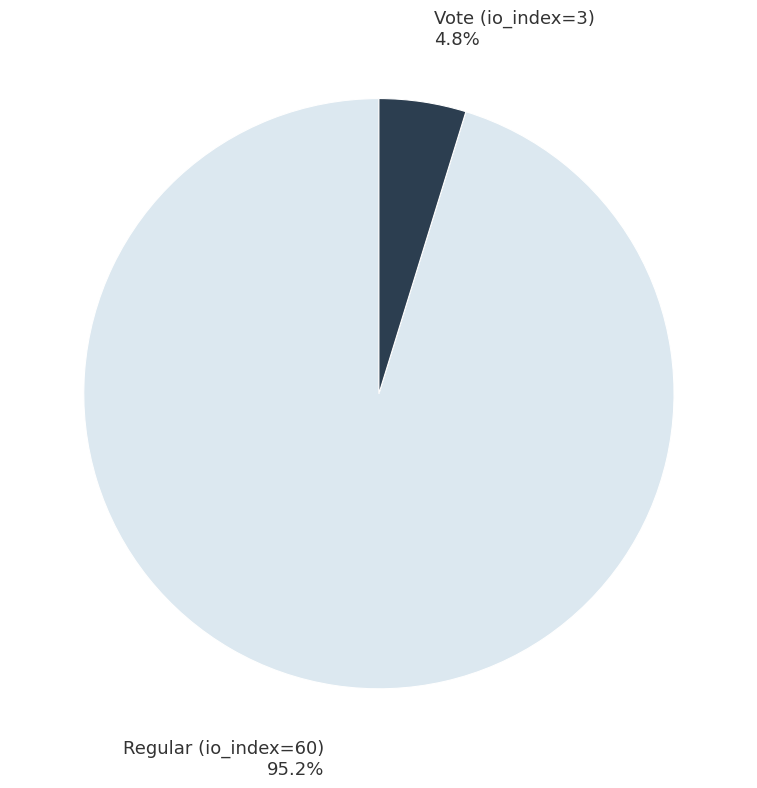

True or false: Regular (io_index=60) accounts for 95% of the total.

True